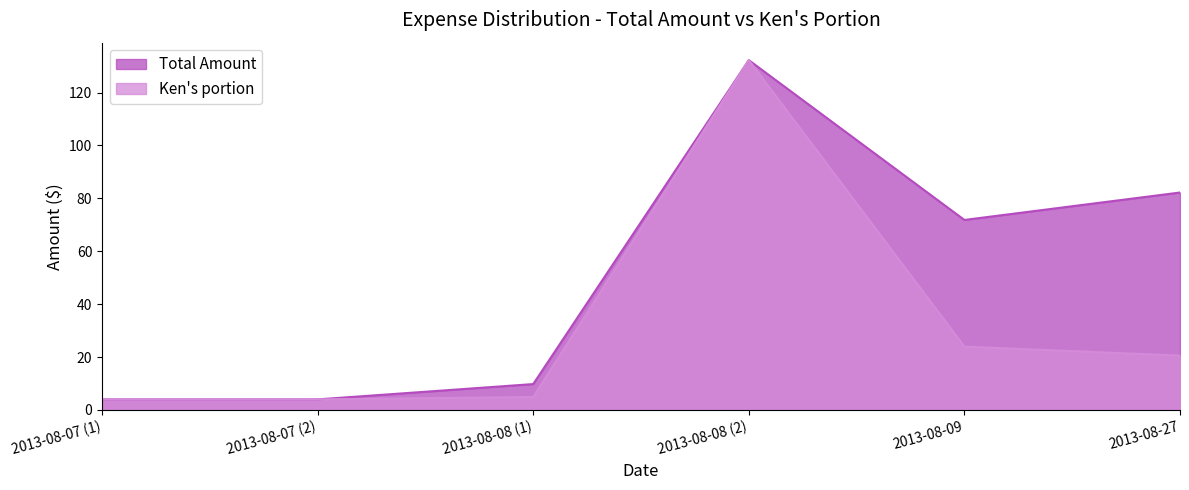

What are all the series names shown in the legend?

Total Amount, Ken's portion